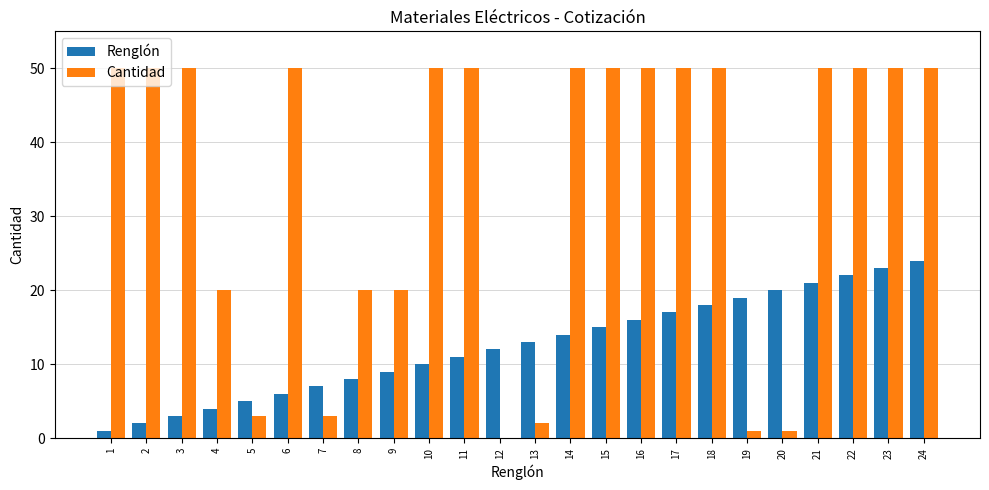

What is the maximum value for Renglón?

24